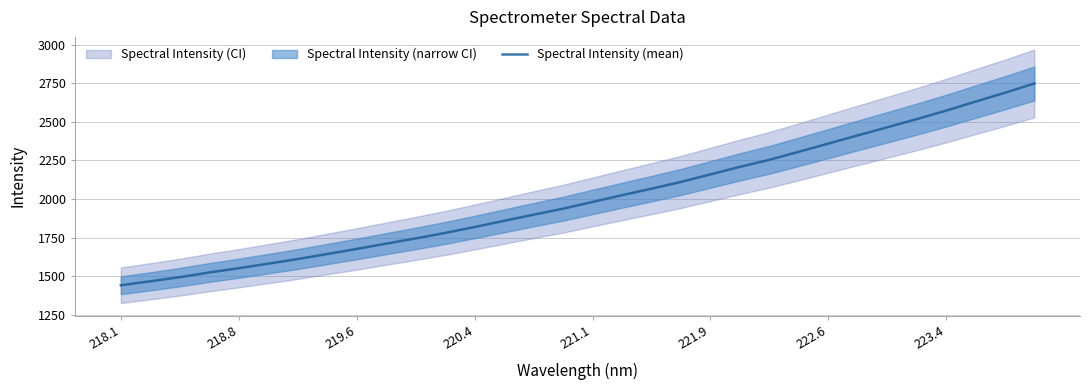

Is it true that Spectral Intensity (mean) equals 2589.1 at 218.1?

False